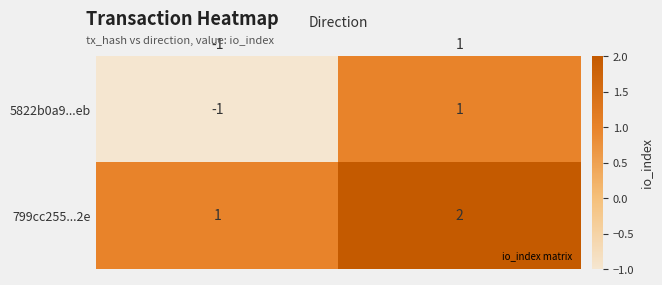

Is the value of 799cc255...2e at 1 greater than the value of 5822b0a9...eb at -1?

Yes